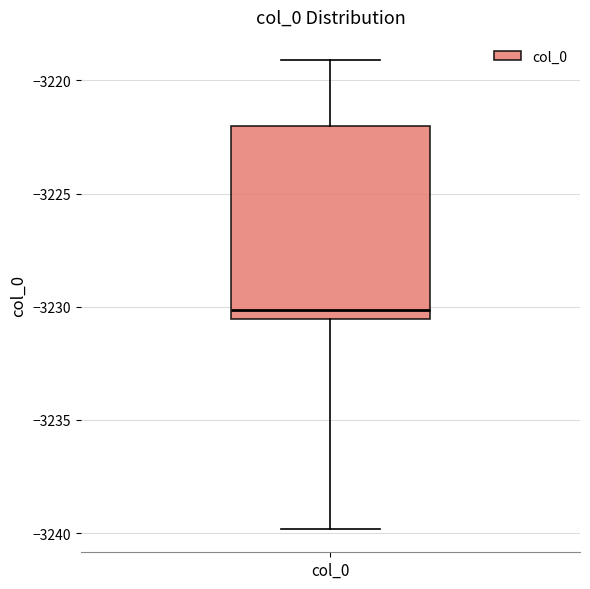

Read this box plot against the y-axis: the position of the median line, the range covered by the box, and the ends of both whiskers. The values are not printed on the chart, so give them approximately, as read against the axis.

median -3230.0, box -3230.5 to -3222.0, whiskers -3240.0 to -3219.0